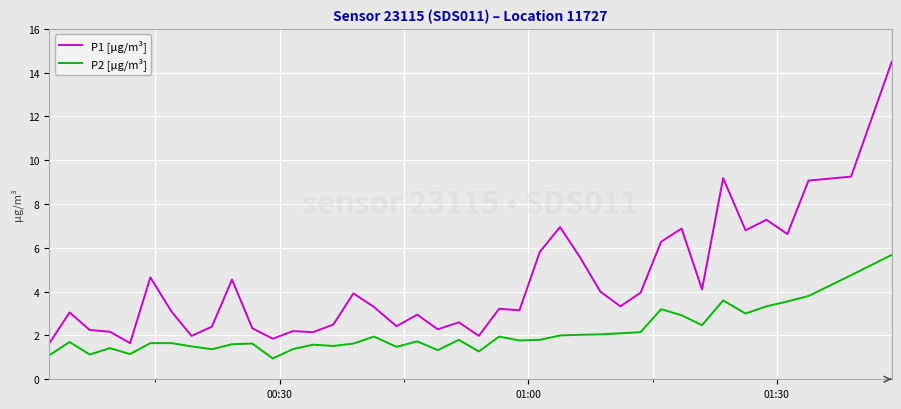

What is the greatest value displayed?

14.5